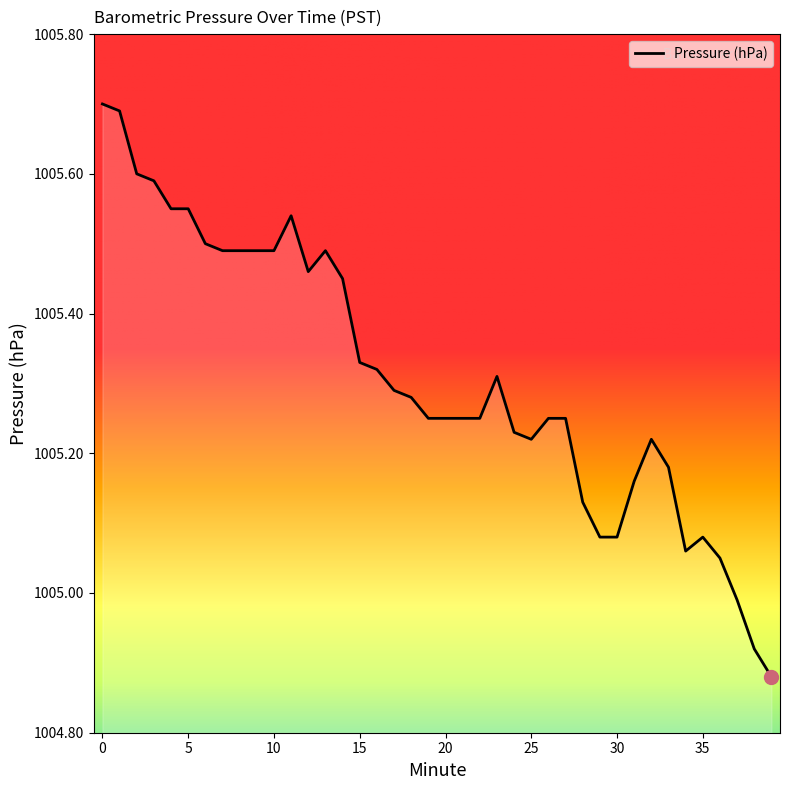

What is the greatest value displayed?

1005.7